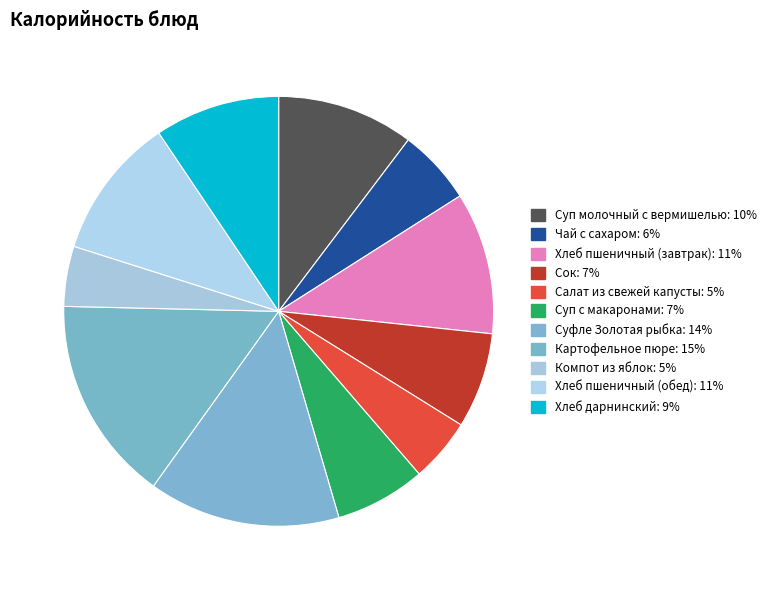

Count the number of slices in the pie.

11